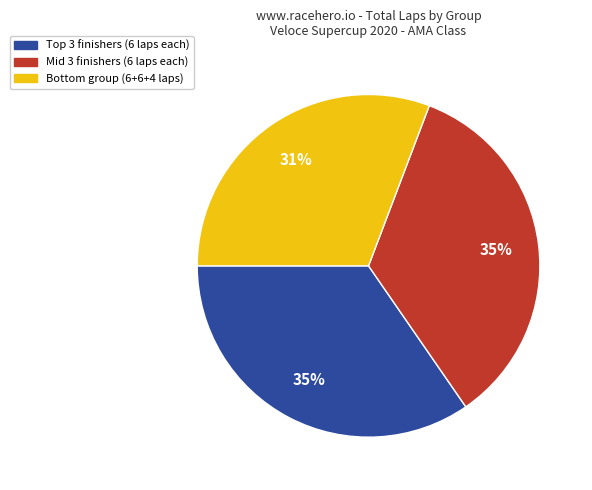

To the nearest percent, what is the average slice percentage?

33%